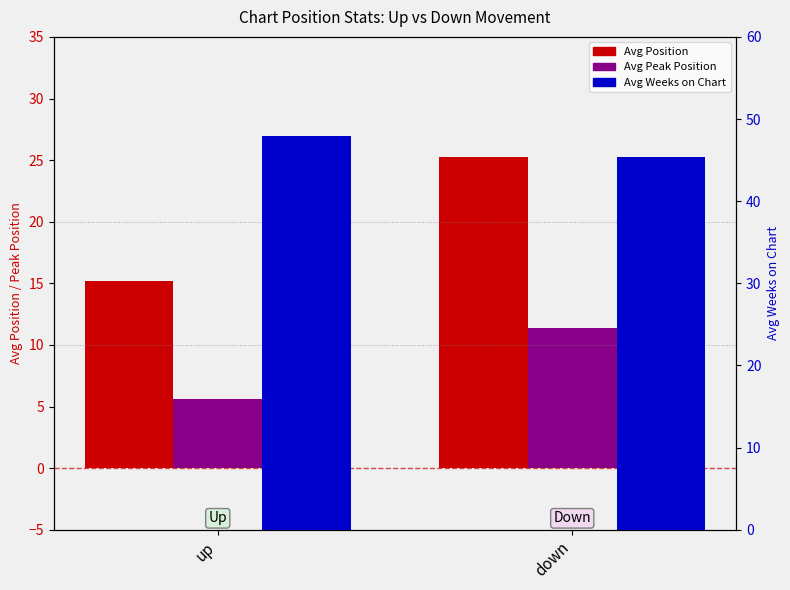

What is the value of the Avg Peak Position bar at the 1st from the left?

5.6